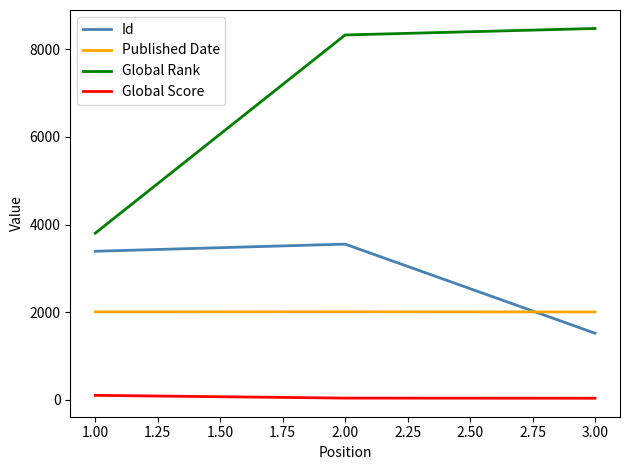

The value of Global Rank at 1.00 is 6270. True or false?

False